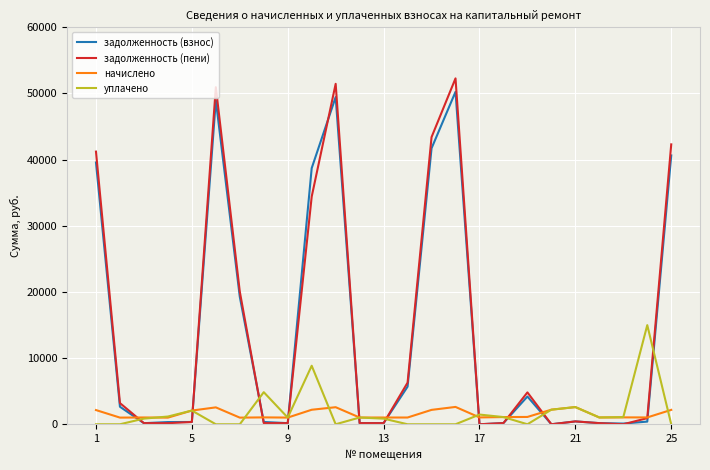

True or false: начислено and задолженность (взнос) cross at least once.

True